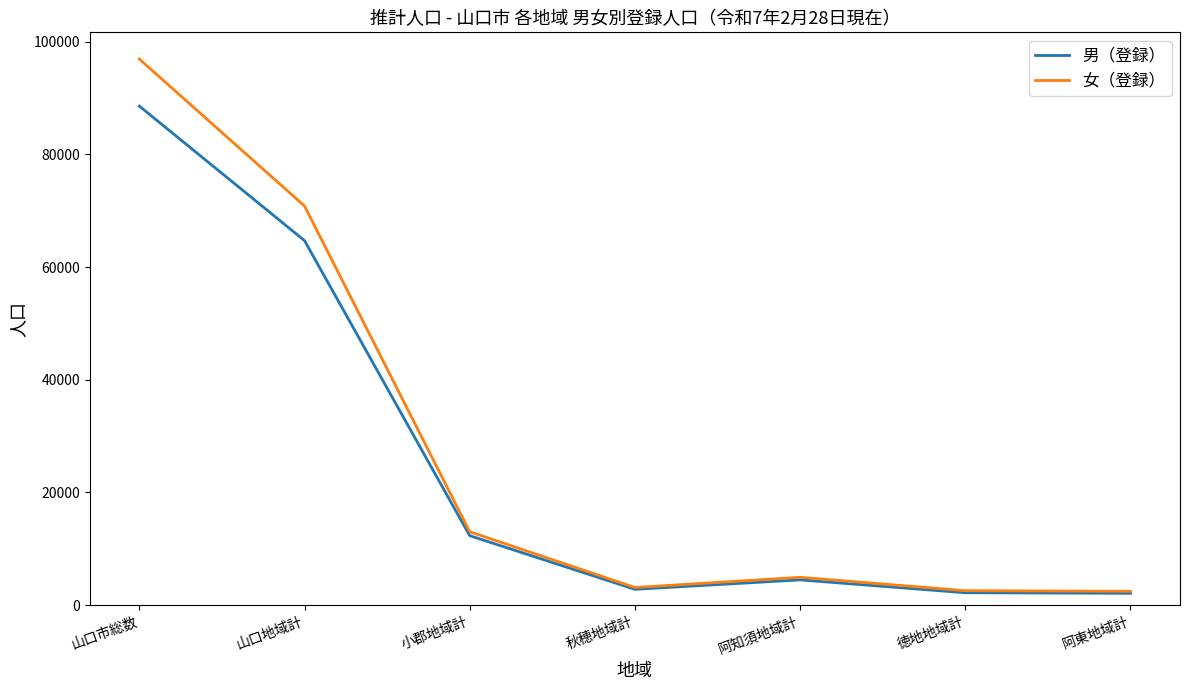

What is the maximum value for 男（登録）?

88567